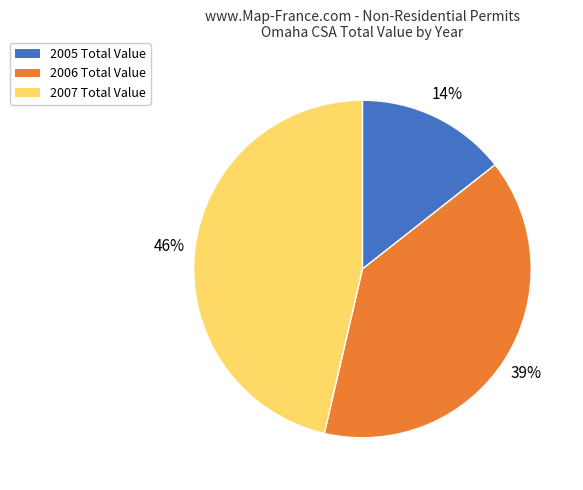

To the nearest percent, what is the average slice percentage?

33%